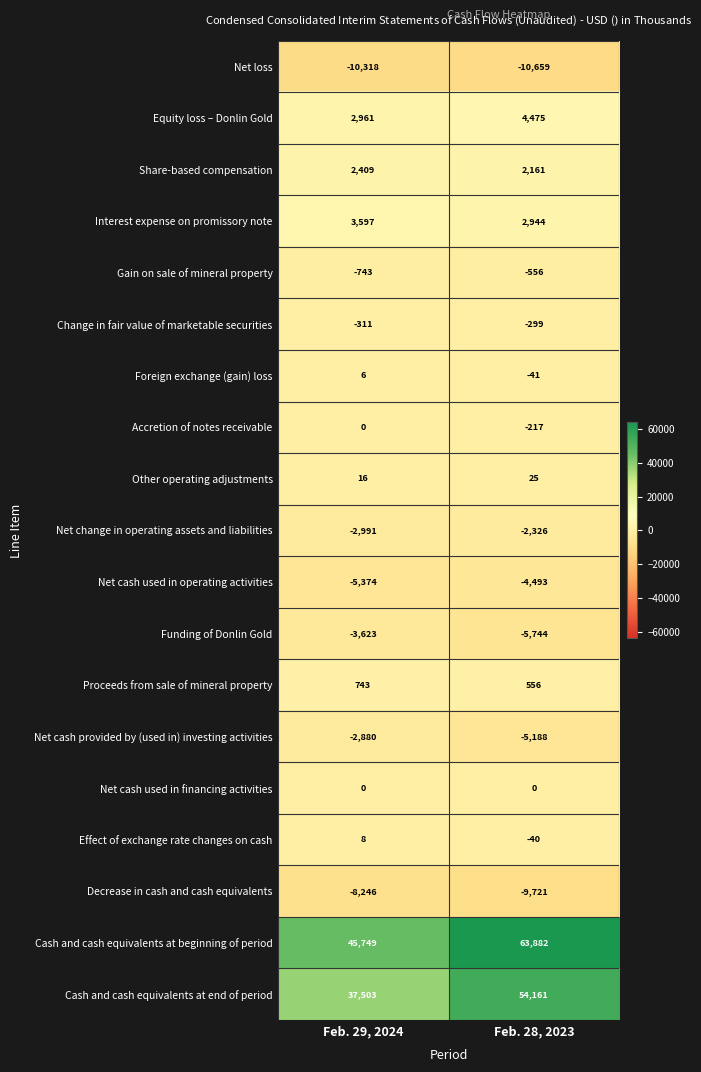

Where is Foreign exchange (gain) loss nearest to the value -17?

Feb. 29, 2024